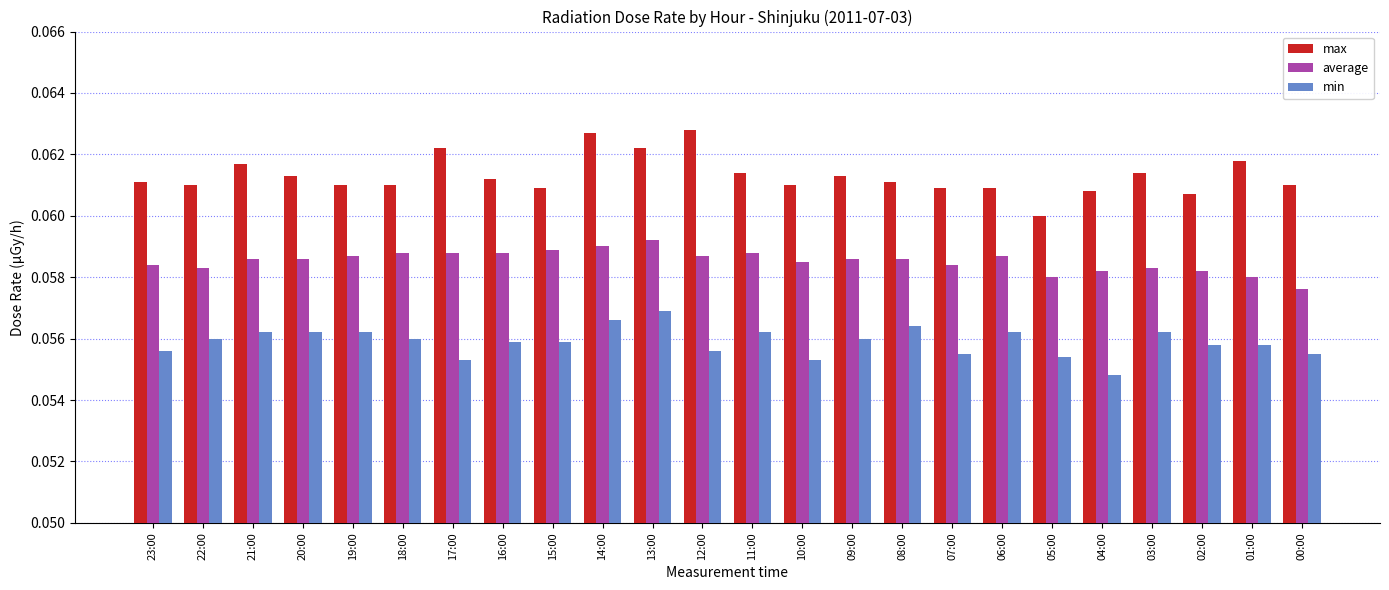

Is the value of average at 12:00 greater than the value of max at 13:00?

No